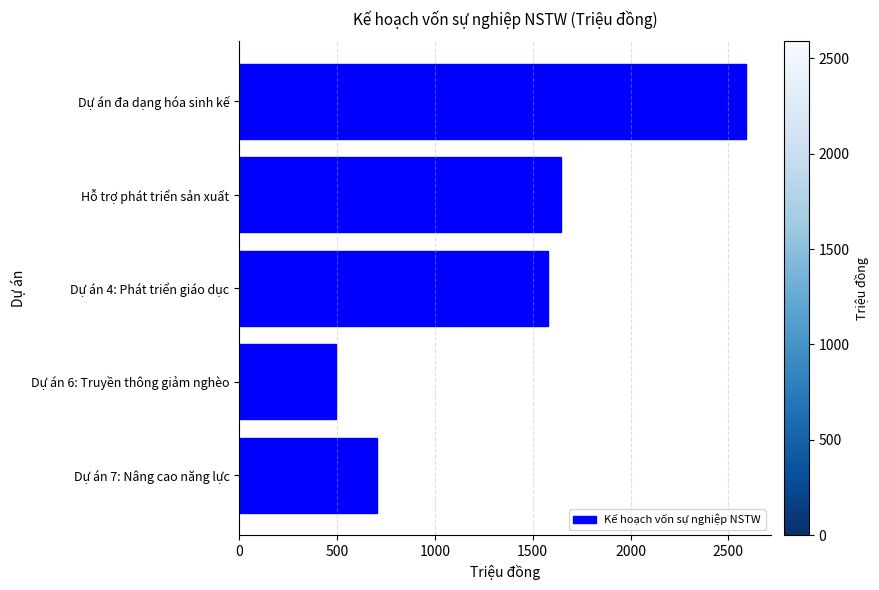

What is the average value?

1400